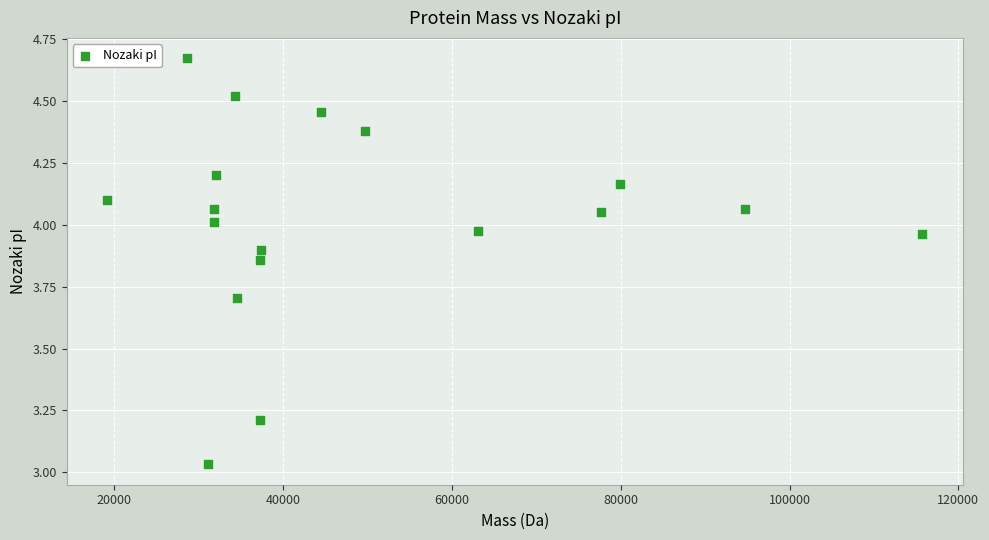

What is the range of X values (max minus min)?

96518.9